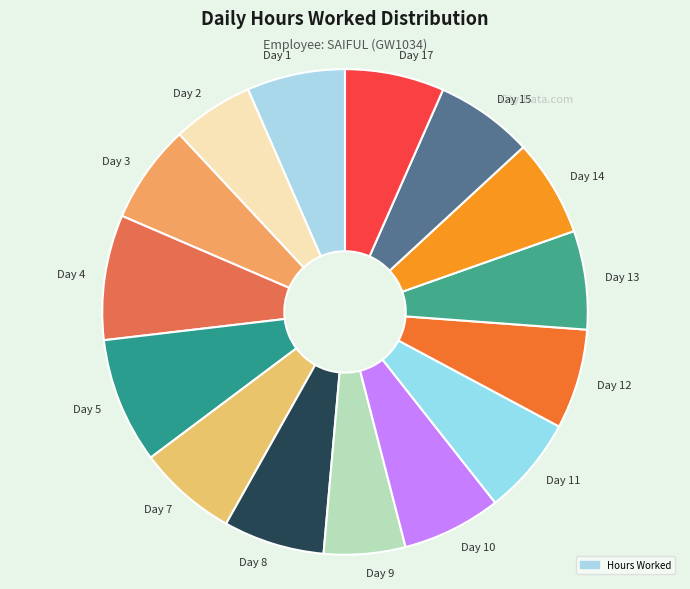

Does any single category account for the majority?

No